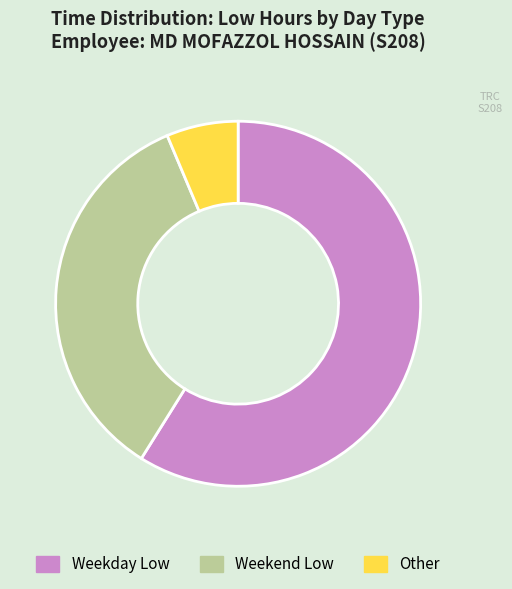

Combined, do Weekday Low and Weekend Low account for over 50%?

Yes